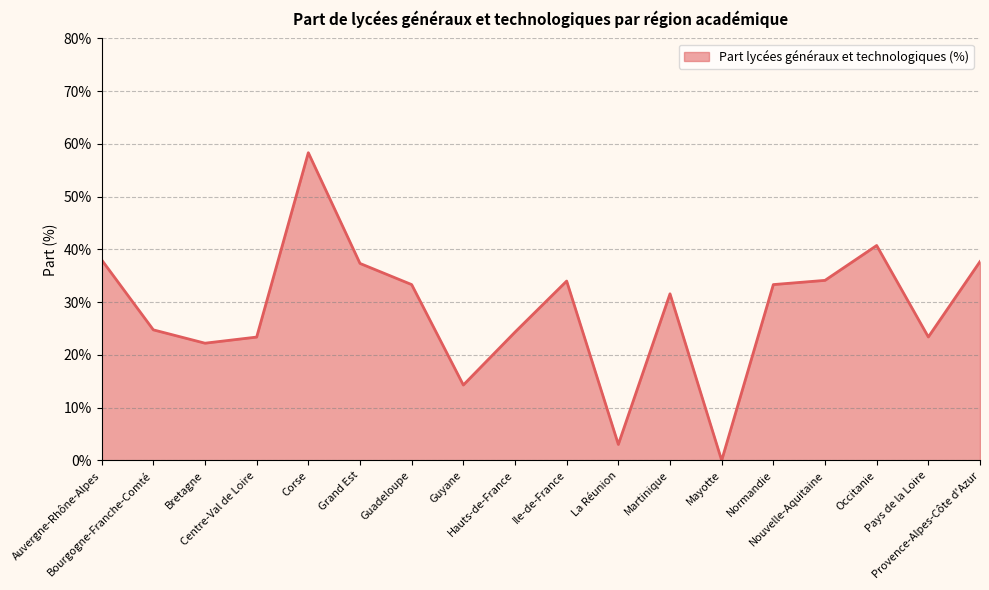

True or false: the data shows 30.2 at Mayotte.

False